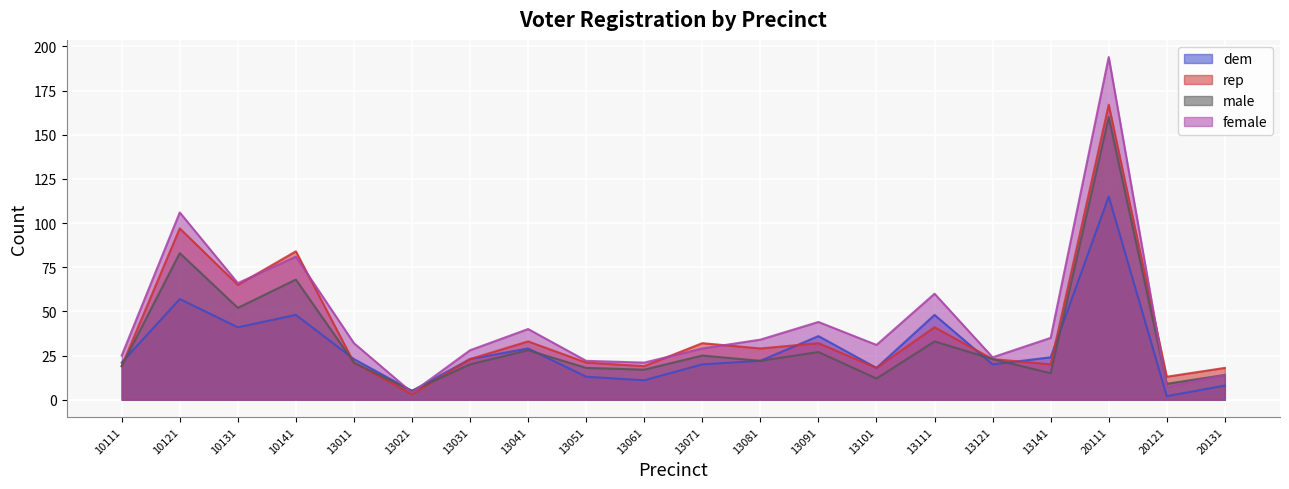

What is the sum of all dem values?

584